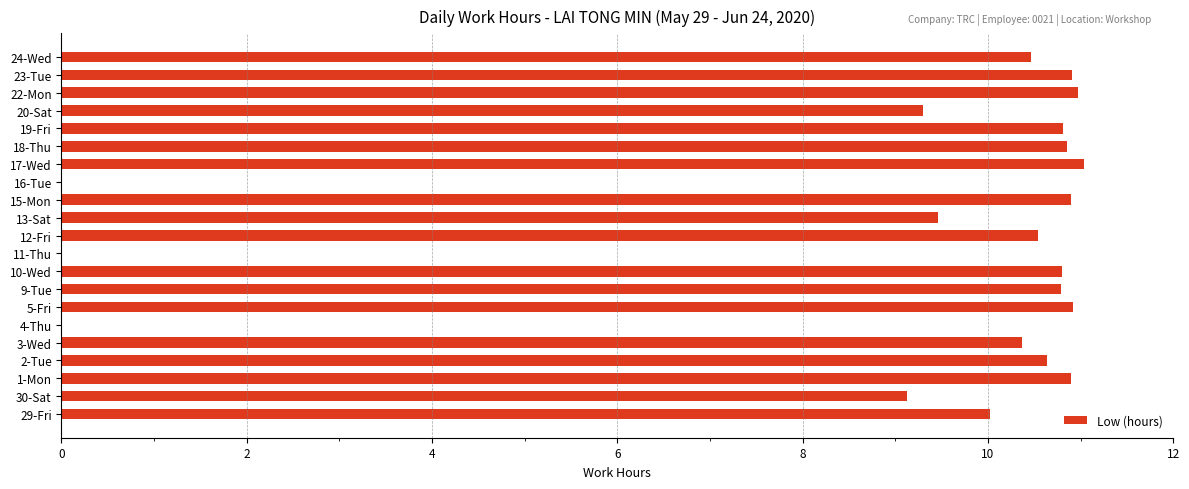

Which has a higher value, 11-Thu or 23-Tue?

23-Tue